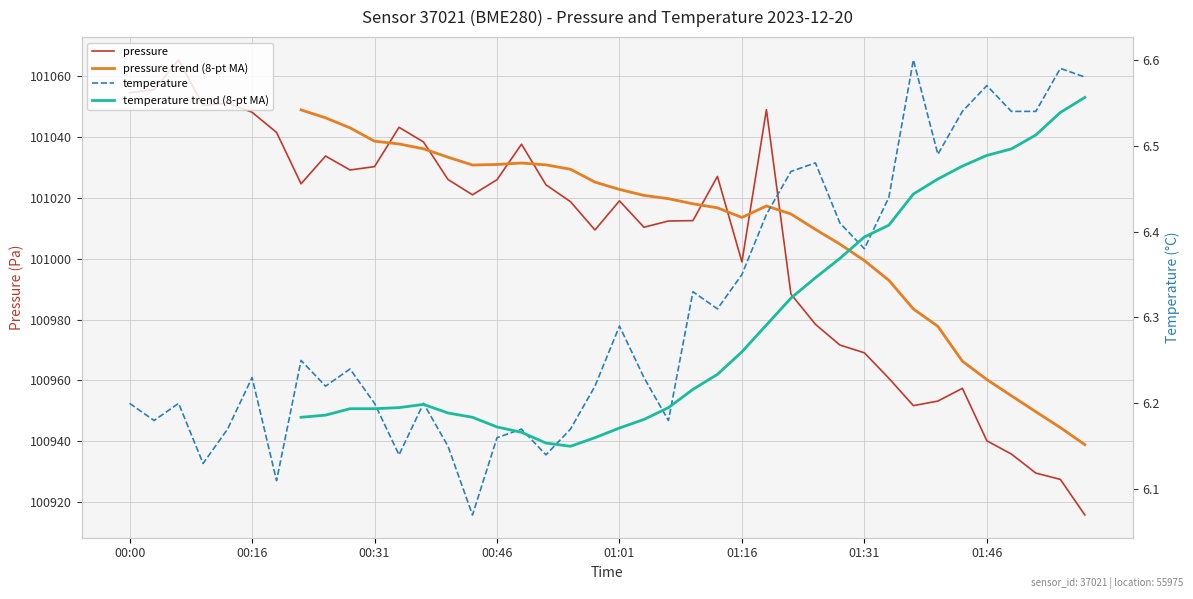

At how many categories does at least one series exceed 68465?

40